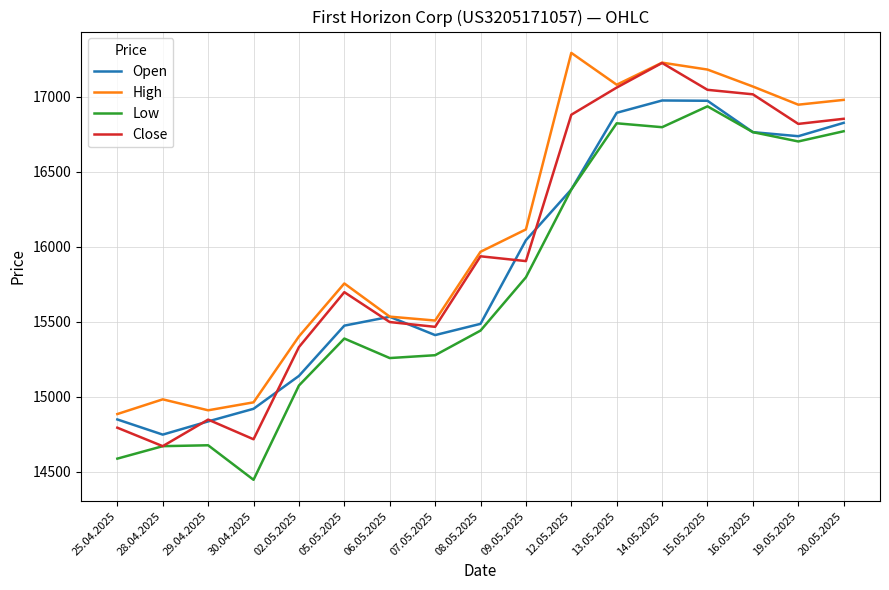

What position from the left is 16.05.2025?

15